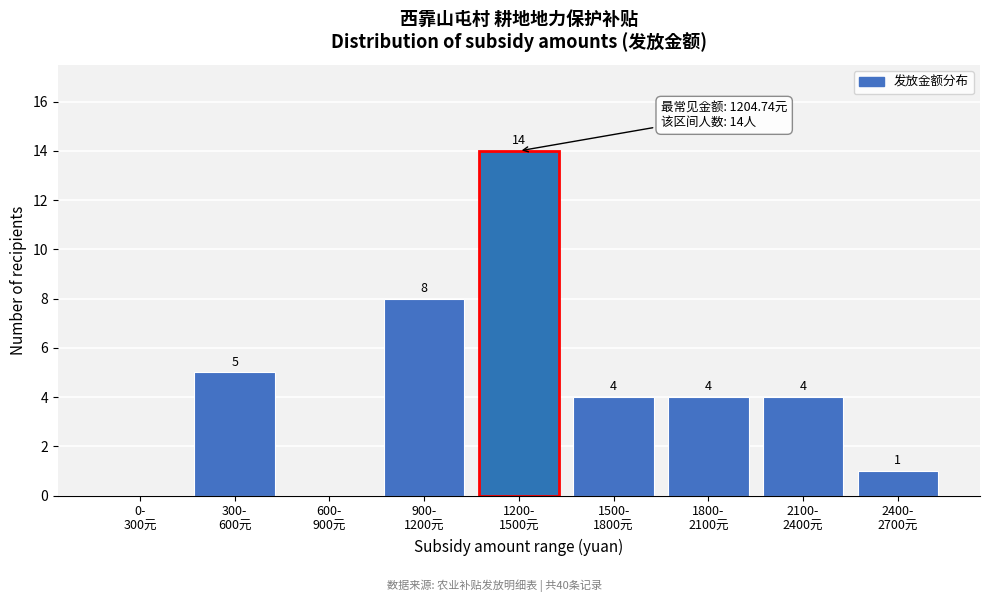

What is the greatest value displayed?

14